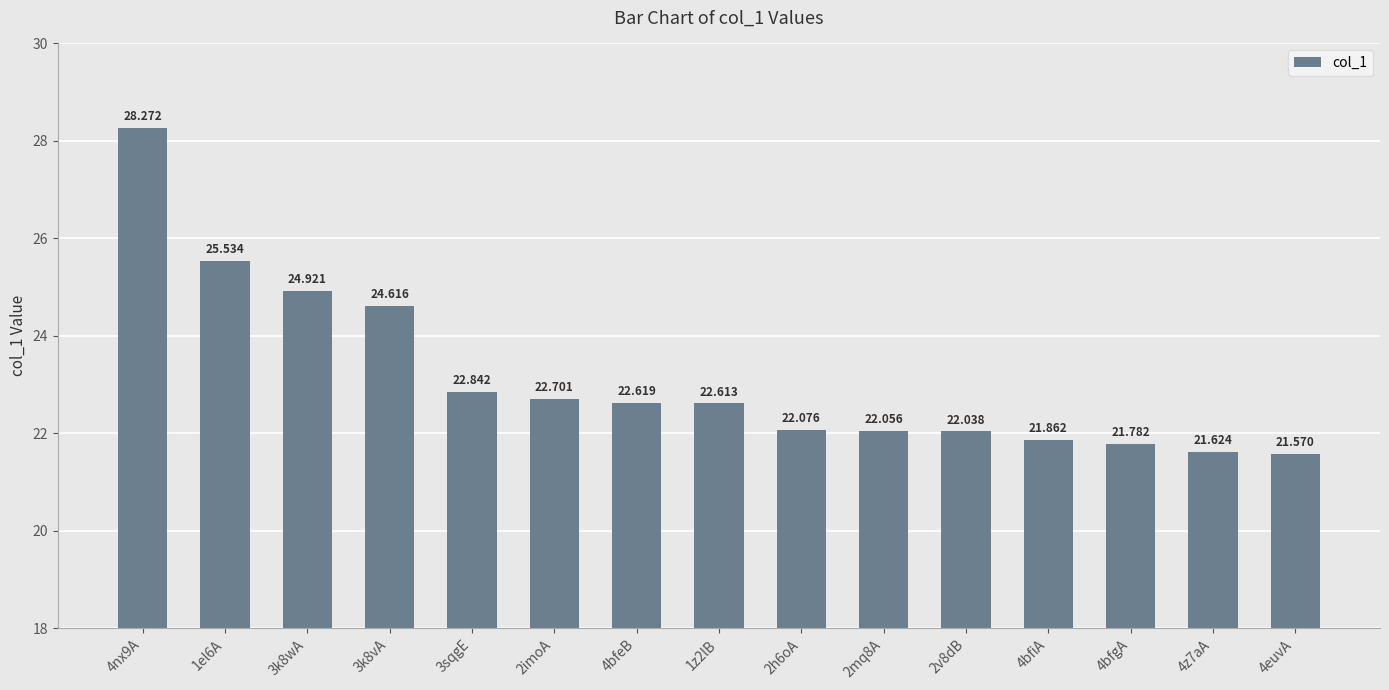

At which label is the value closest to 24?

3k8vA